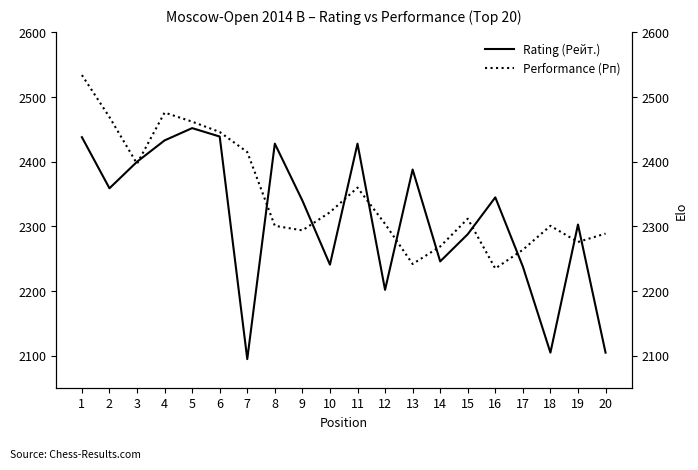

What are all the series names shown in the legend?

Rating (Рейт.), Performance (Рп)